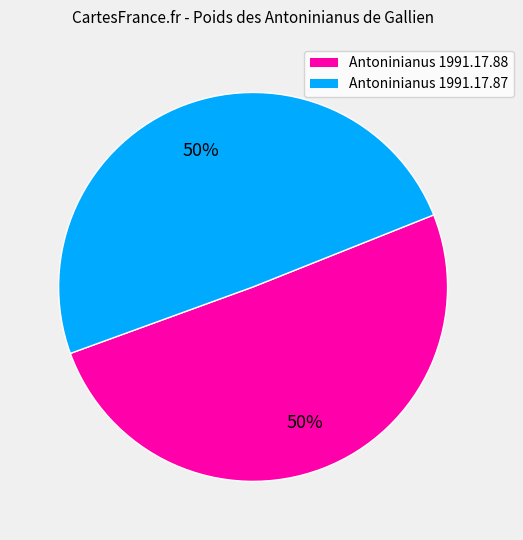

How many segments does this pie chart have?

2